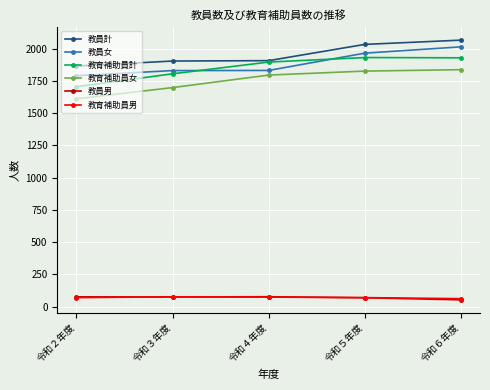

What is the label of the 2nd point from the right?

令和５年度